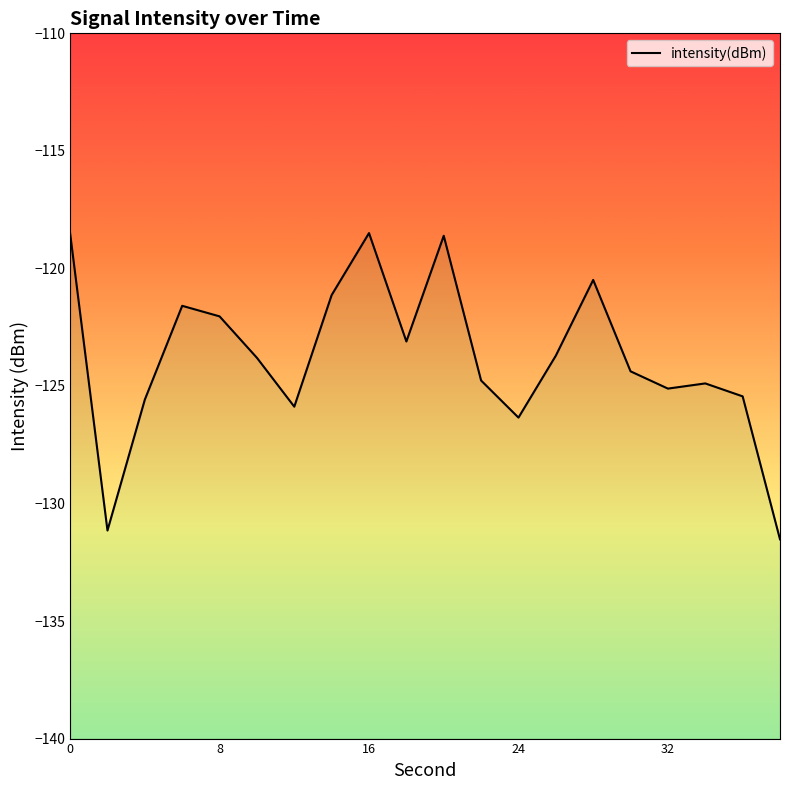

Is it true that the value at 28 is -120.5?

True